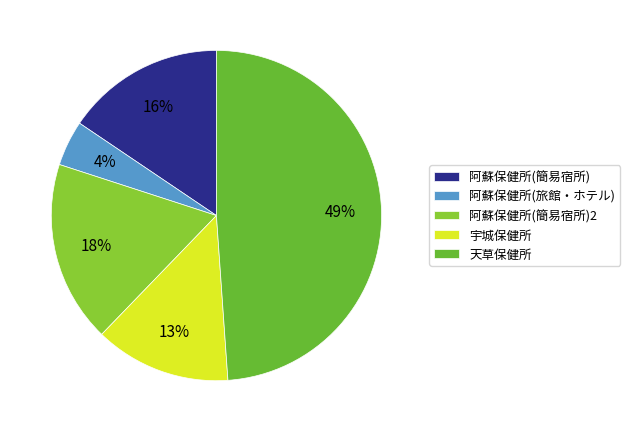

Does any single category account for the majority?

No